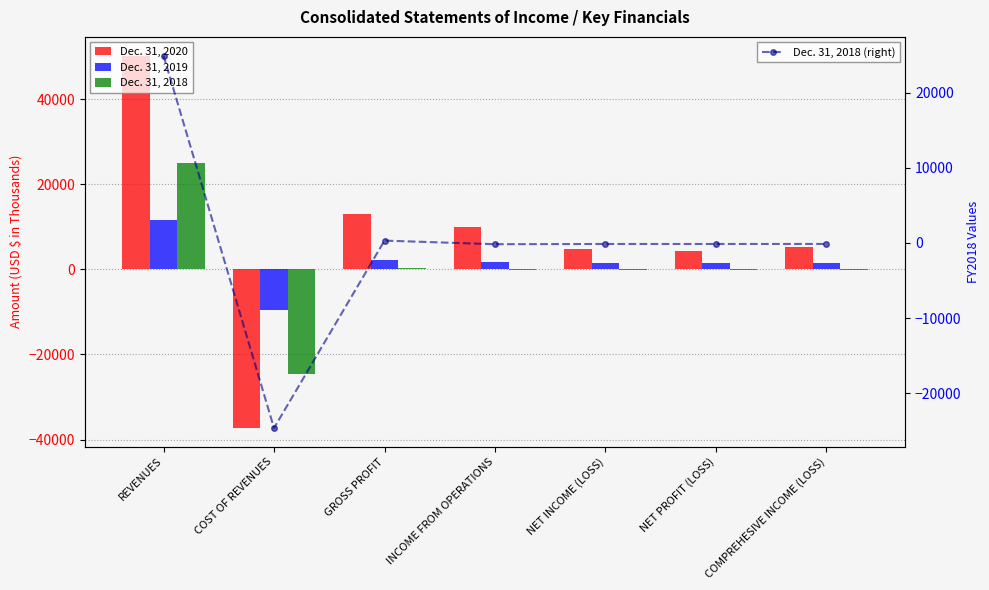

What is the value of the Dec. 31, 2018 (right) bar at the 5th from the left?

-137